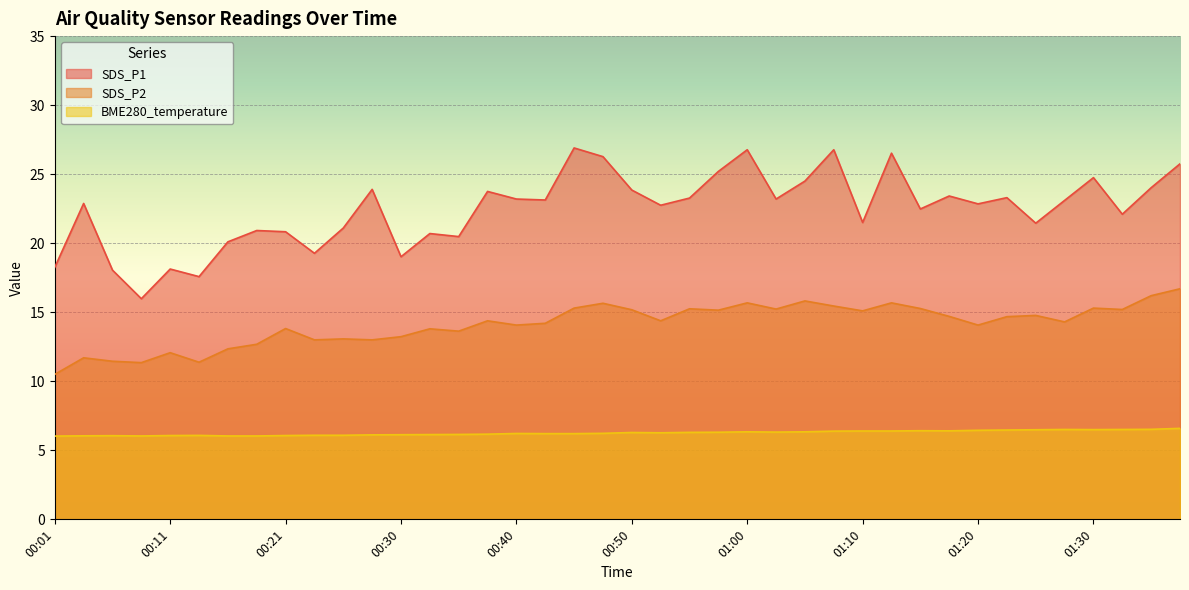

At which category does SDS_P2 reach its first local peak?

00:03